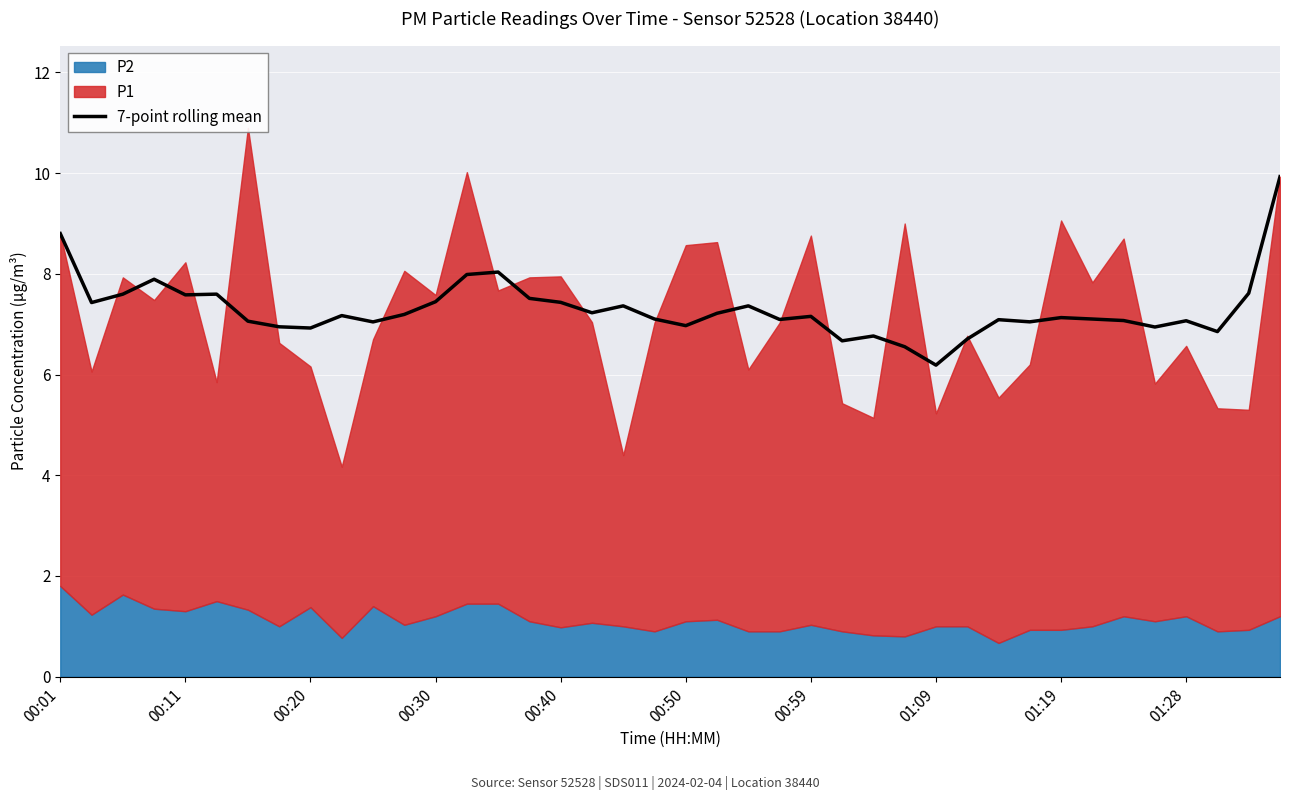

At which label does 7-point rolling mean reach its minimum?

01:09